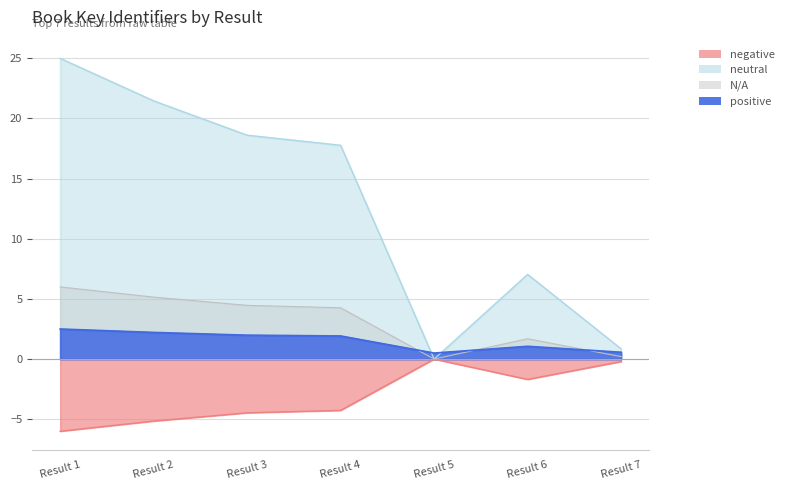

What is the value of the 4th point from the left?

17.8